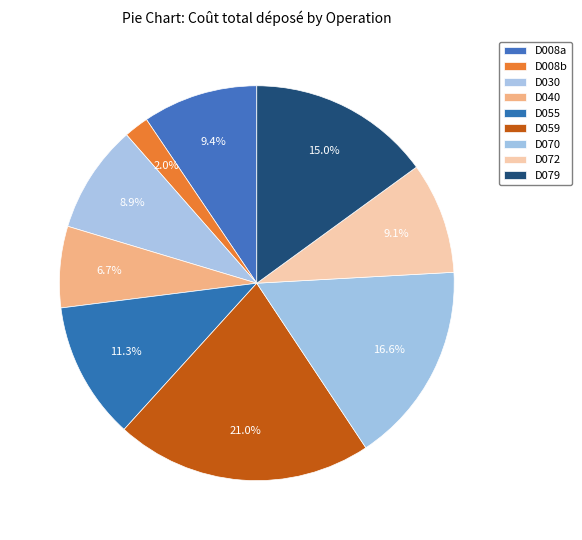

To the nearest percent, what is the difference between the largest and smallest slice percentages?

19%